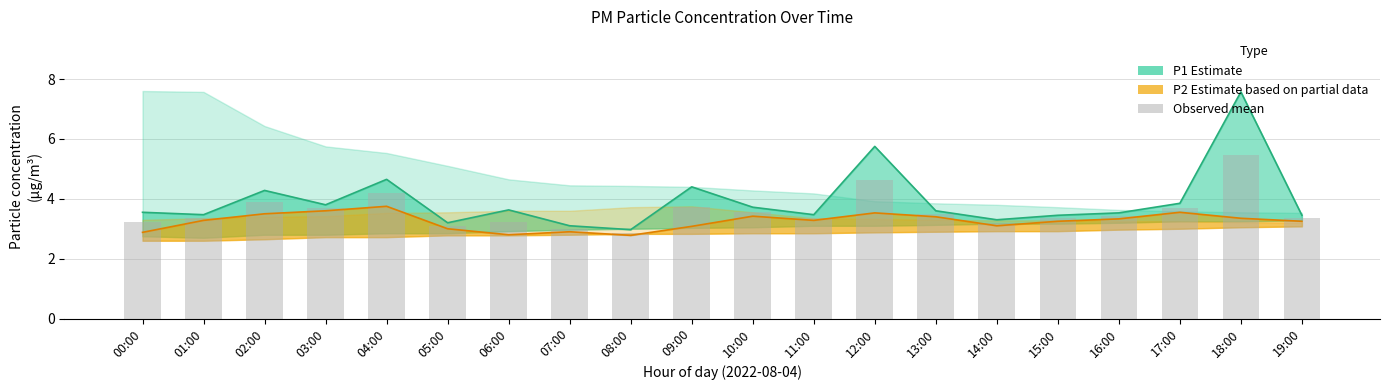

What is the average value?

3.6